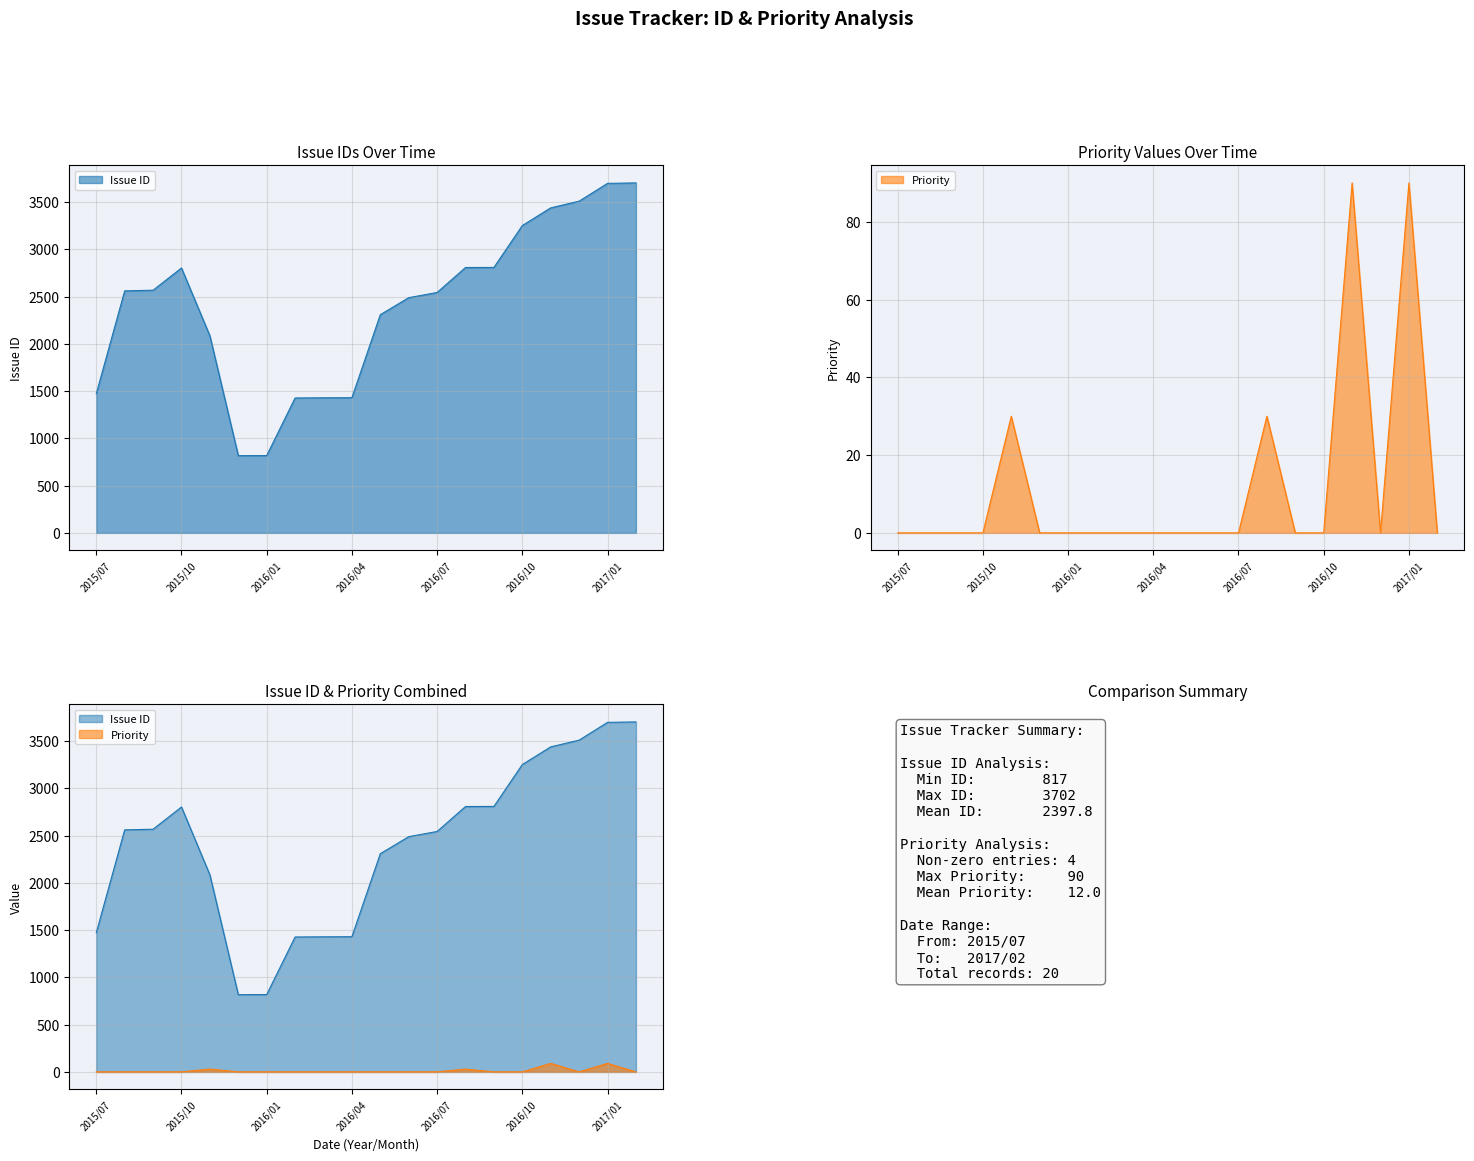

What is the value of the Issue ID point at the 1st from the left?

1472